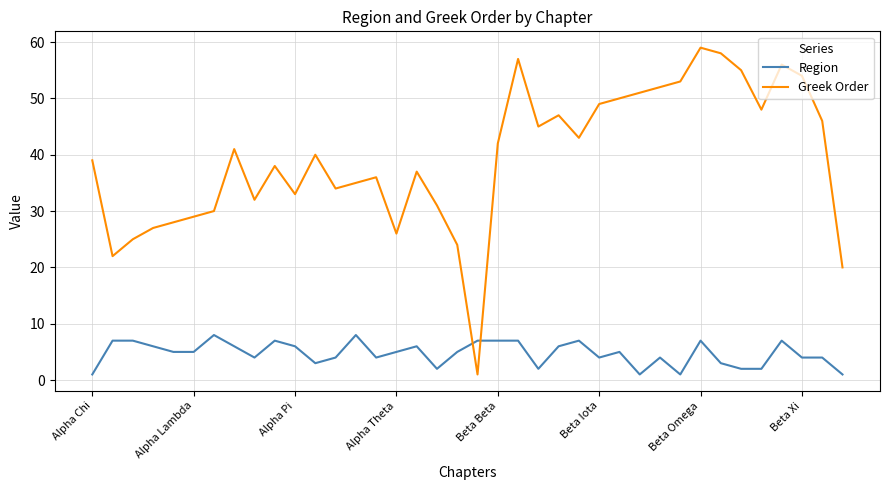

True or false: Greek Order and Region cross at least once.

True